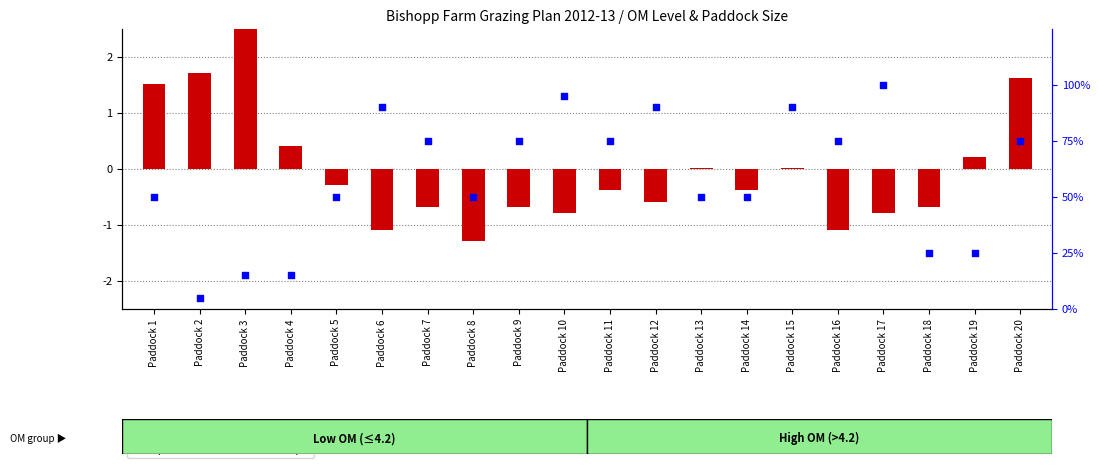

Which series reaches the minimum Y coordinate?

transformed count